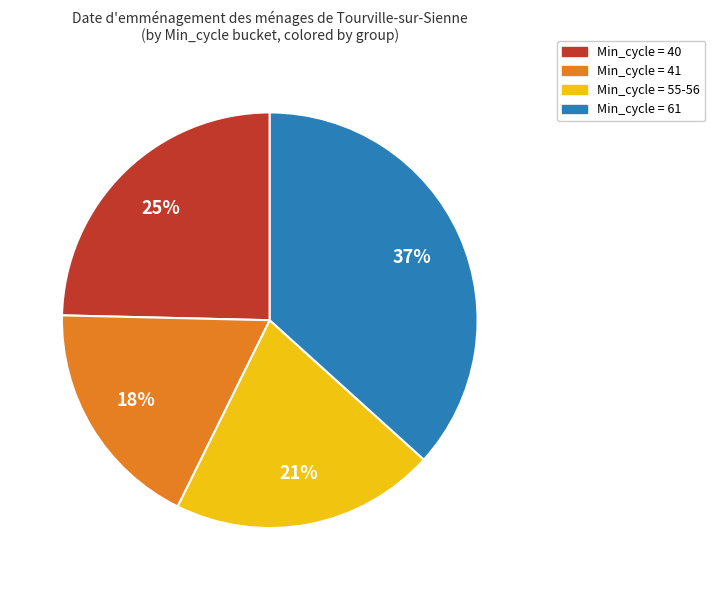

Is there any slice that represents more than half of the pie?

No